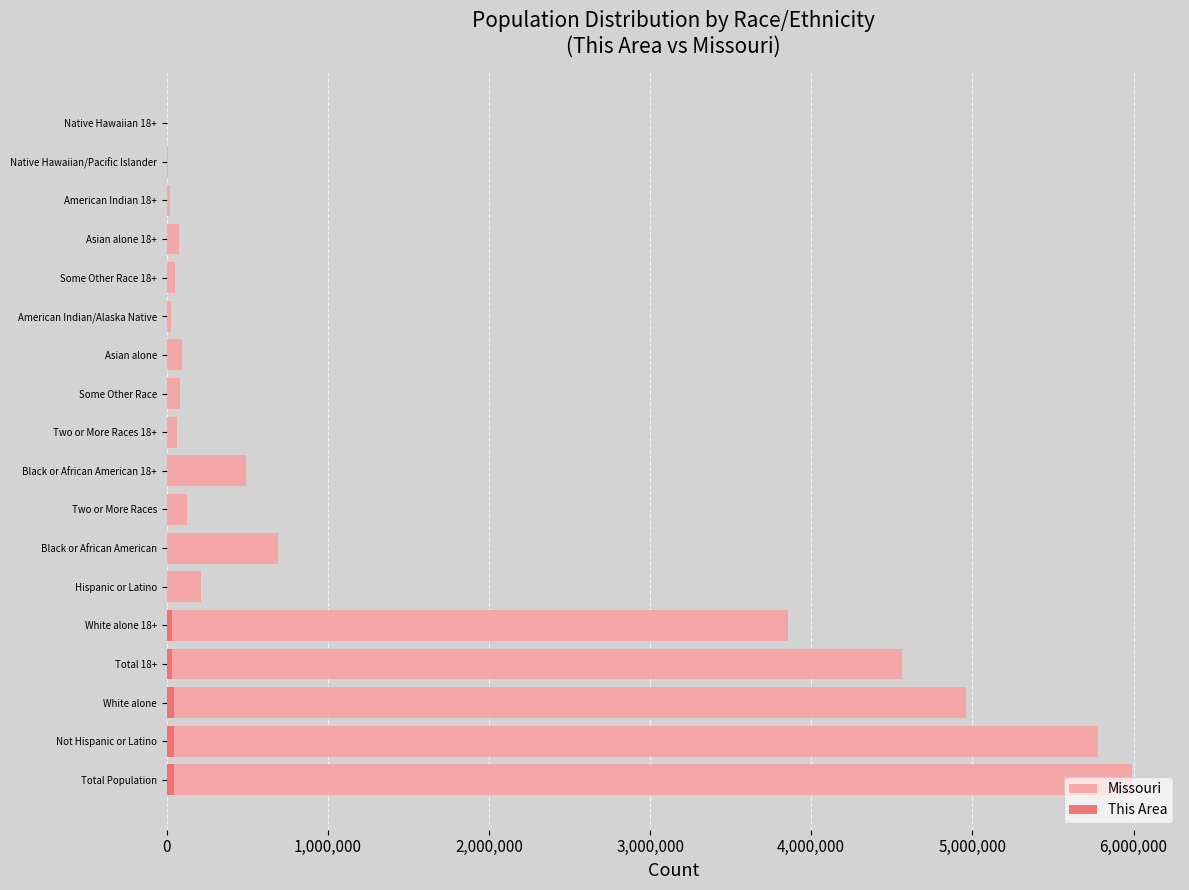

Reading left to right, extract all data points from this chart.

Missouri: 5988927	5776457	4958770	4563491	3857945	212470	693391	124589	493221	61799	80457	98083	27376	50823	74926	20581	6261	4196
This Area: 48326	47397	45974	34638	33242	929	890	849	646	365	265	189	146	140	122	116	13	7